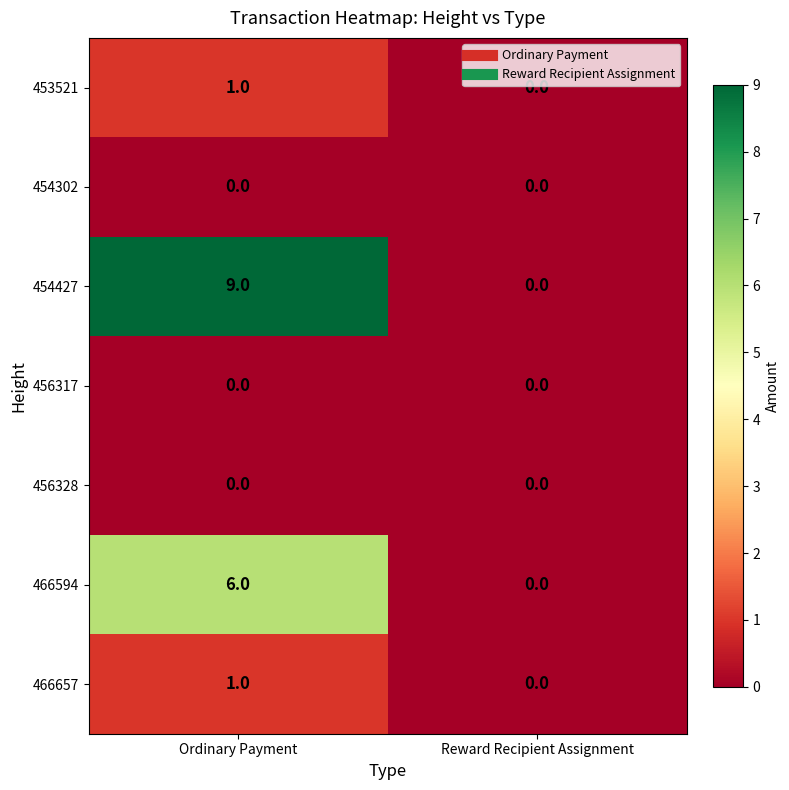

The value of 453521 at Reward Recipient Assignment is 0. True or false?

True